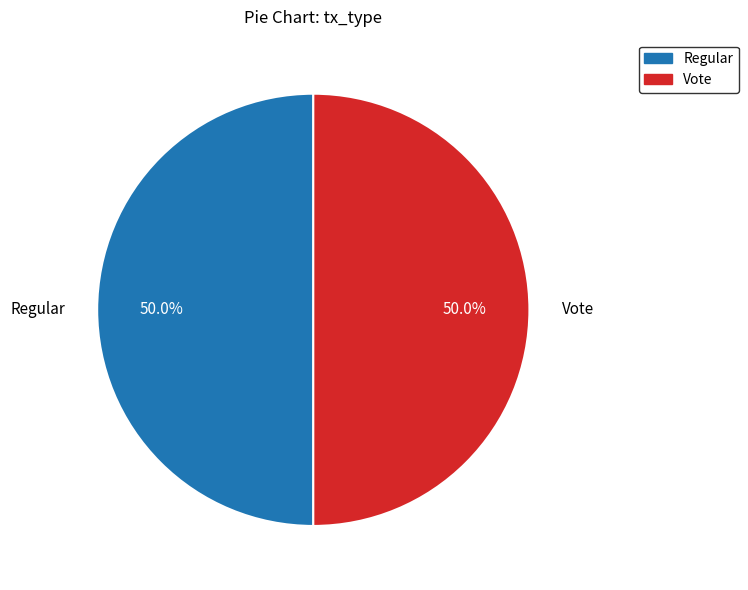

Approximately how many times larger is the value at Vote compared to Regular?

1.0